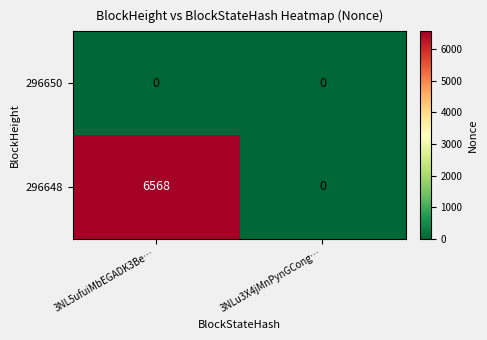

What is the sum of the 296648 values at 3NL5ufuiMbEGADK3Be… and 3NLu3X4jMnPynGCong…?

6568